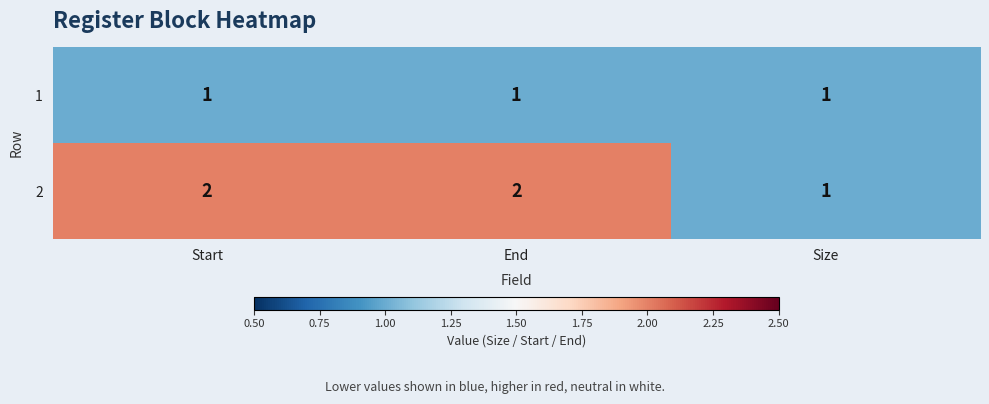

Count the 2 values in the range 1 to 2.

3